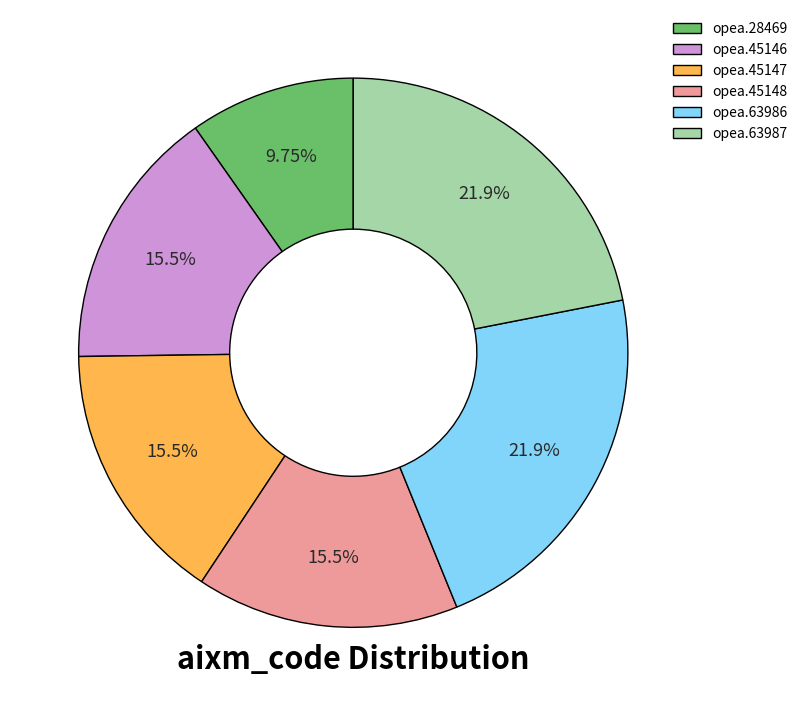

Combined, do opea.45147 and opea.45146 account for over 50%?

No